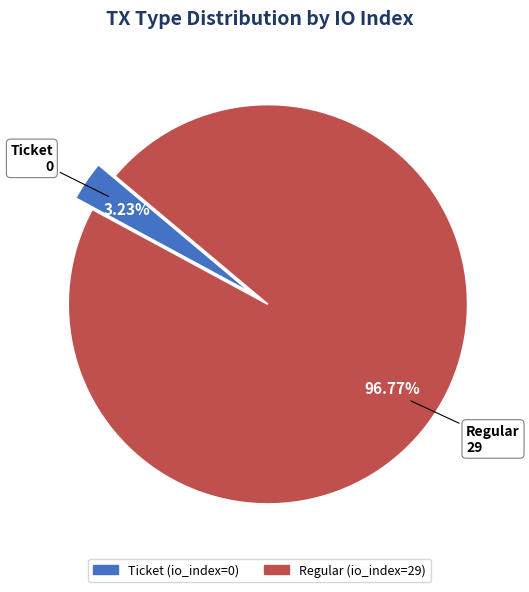

What is the ratio of the value at Regular (io_index=29) to the value at Ticket (io_index=0)?

30.0